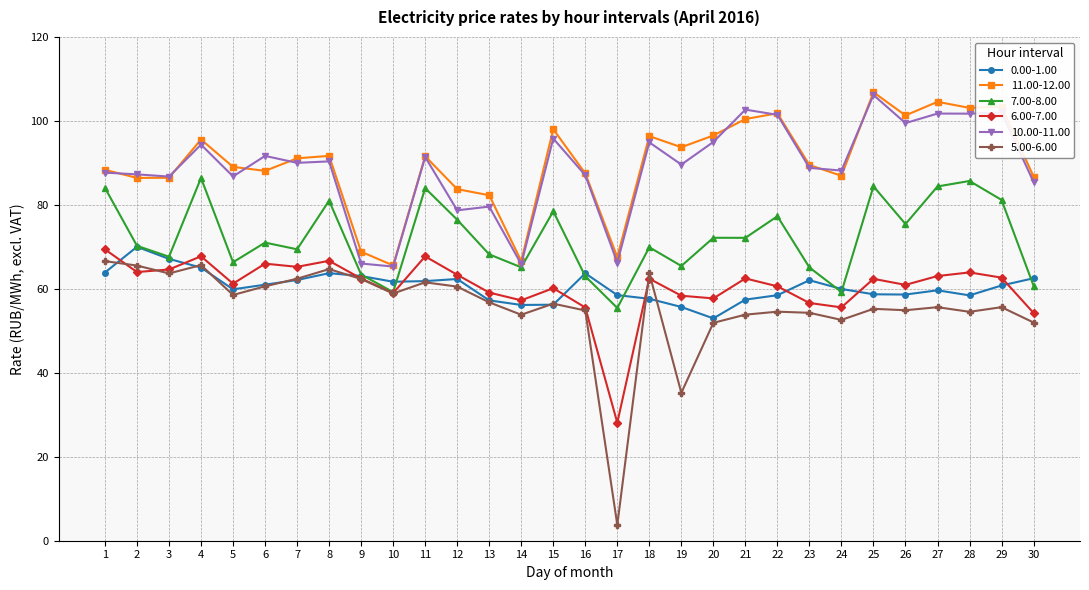

Between 7 and 14, which series saw the biggest shift?

11.00-12.00